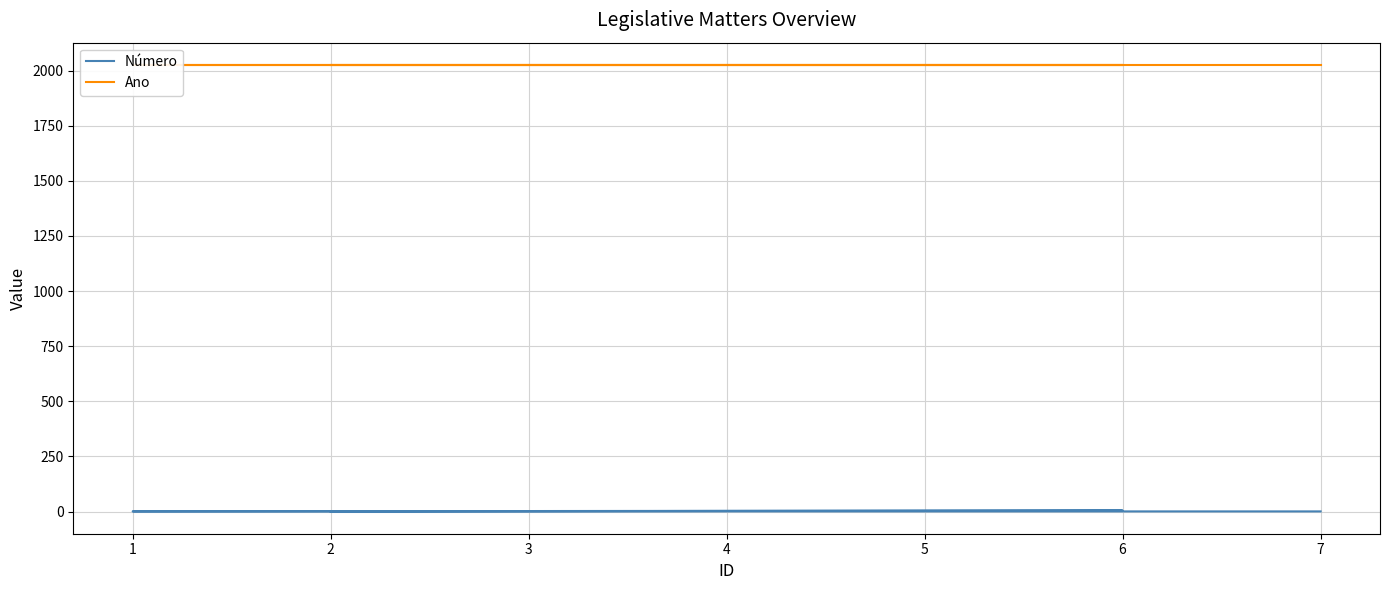

What are all the series names shown in the legend?

Número, Ano